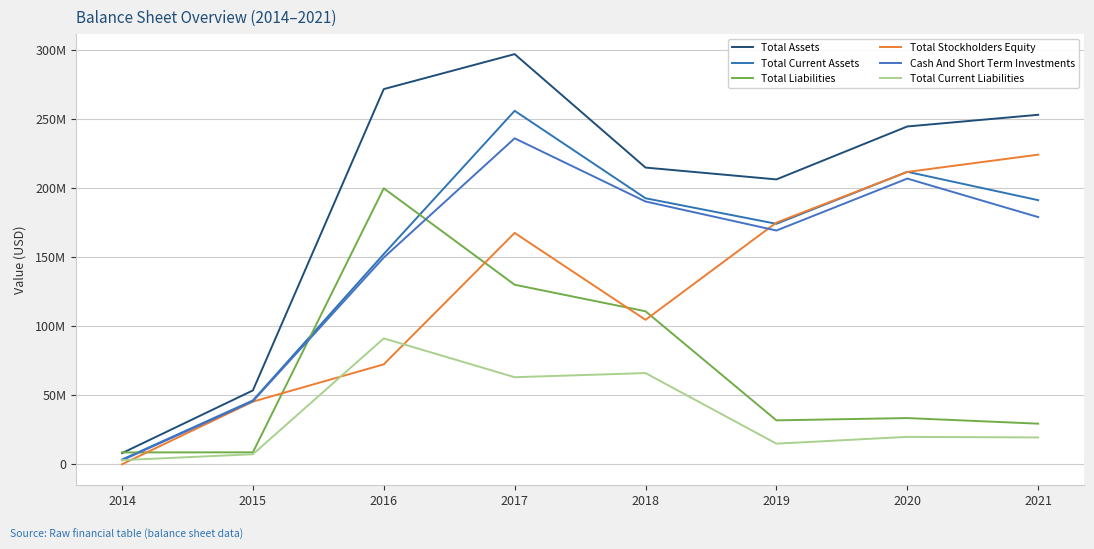

What is the average value of the Total Current Assets series?

153010500